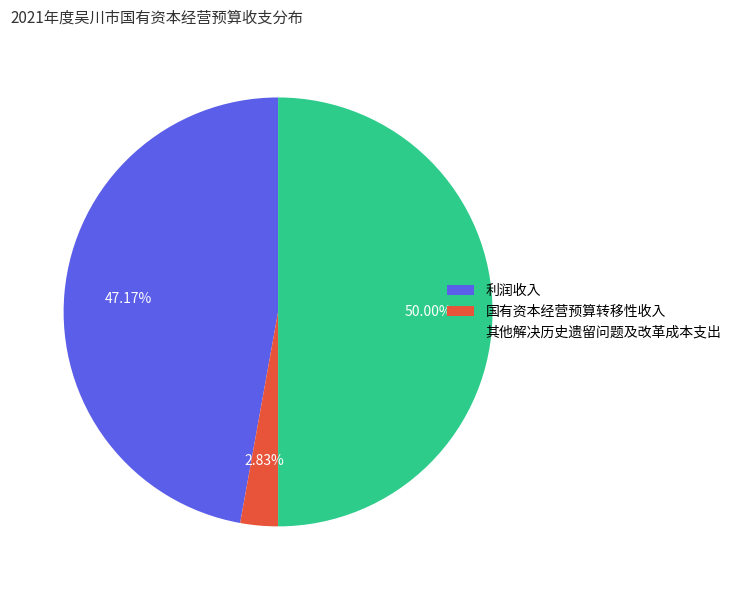

Which category has the smallest portion of the pie?

国有资本经营预算转移性收入